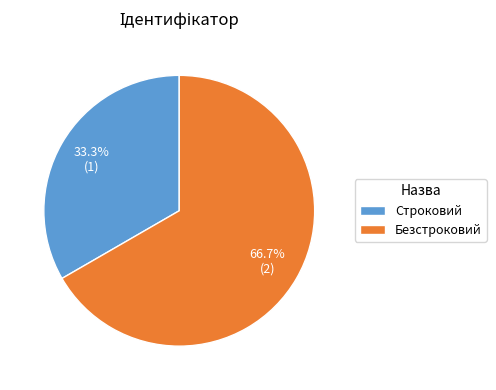

To the nearest percent, what portion does Безстроковий represent?

67%